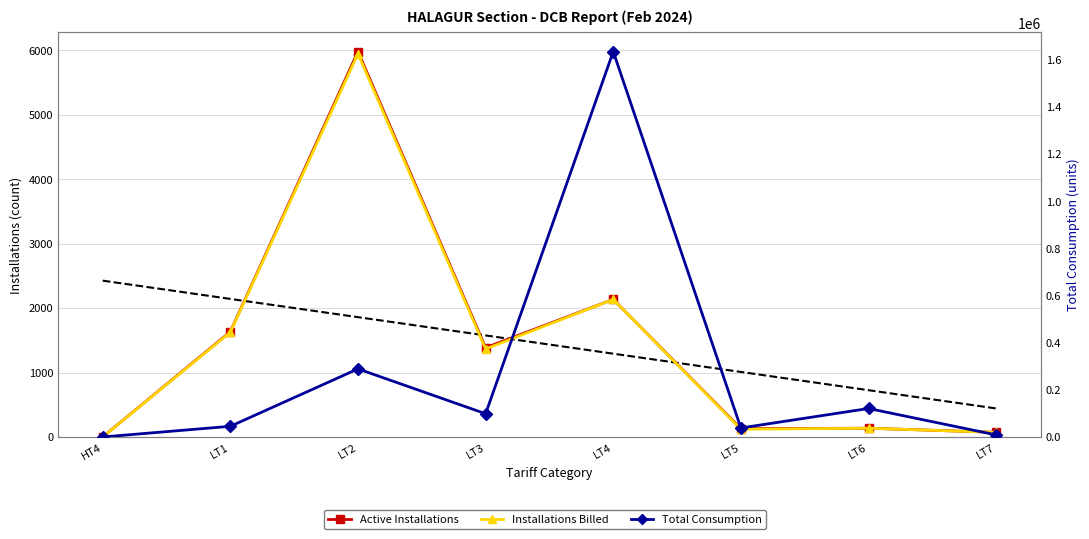

How many positive values does the Installations Billed series have?

7